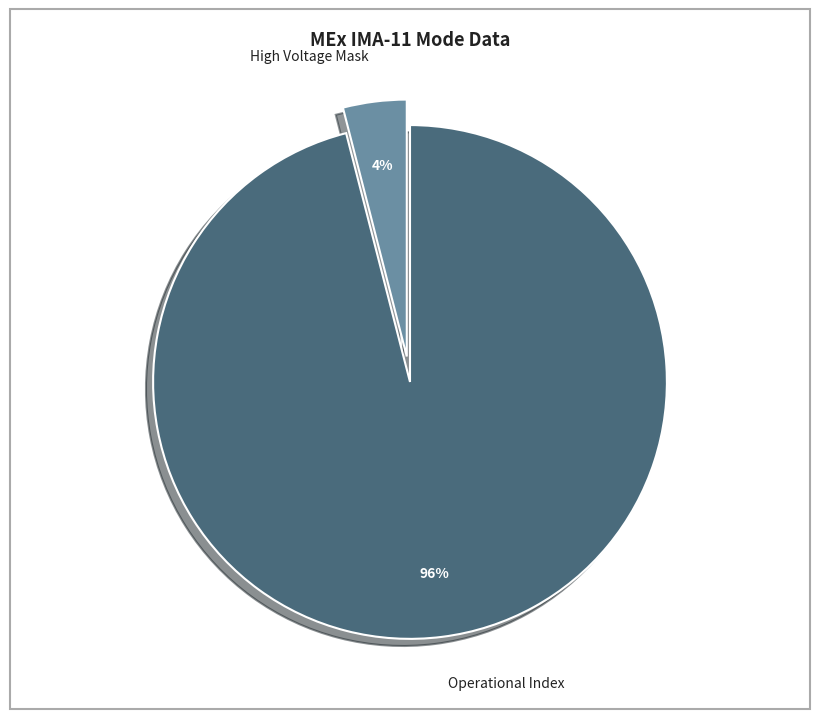

How many slices are in this pie chart?

2